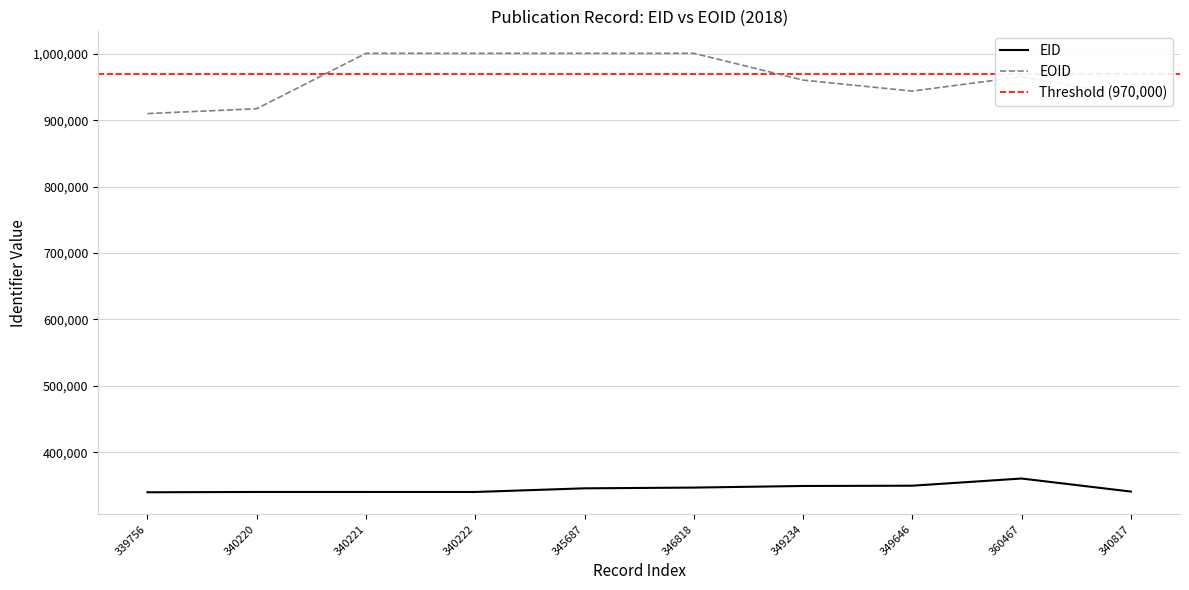

Reading left to right, what are all the values shown in this chart?

EID: 339756=339756	340220=340220	340221=340221	340222=340222	345687=345687	346818=346818	349234=349234	349646=349646	360467=360467	340817=340817
EOID: 339756=909940	340220=917227	340221=1000719	340222=1000710	345687=1000717	346818=1000715	349234=960348	349646=943777	360467=965421	340817=936275